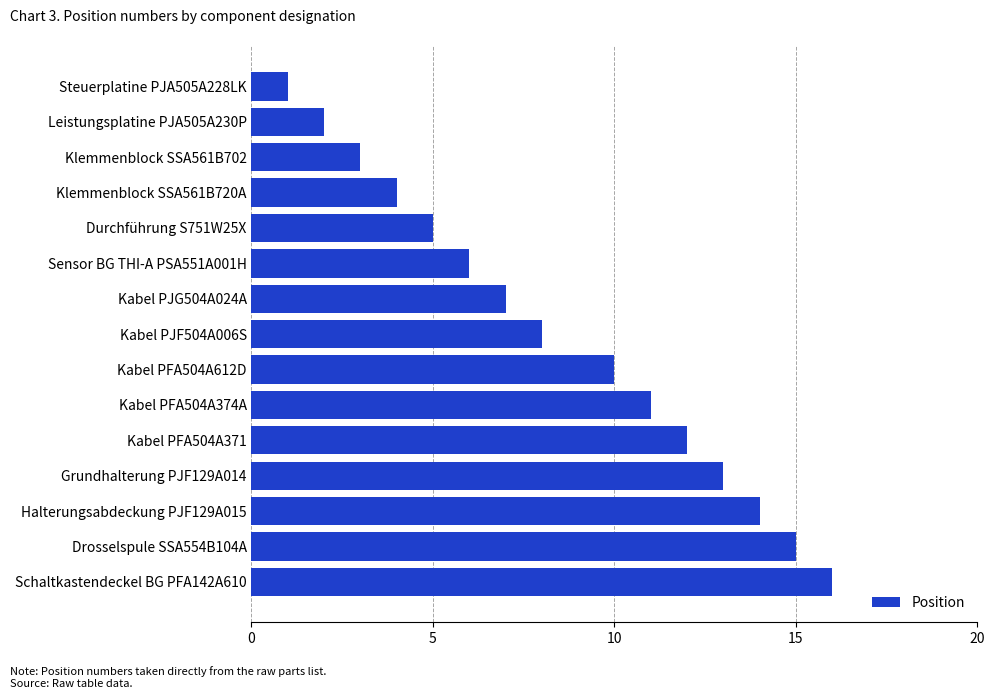

List the labels in order of value, largest first.

Schaltkastendeckel BG PFA142A610, Drosselspule SSA554B104A, Halterungsabdeckung PJF129A015, Grundhalterung PJF129A014, Kabel PFA504A371, Kabel PFA504A374A, Kabel PFA504A612D, Kabel PJF504A006S, Kabel PJG504A024A, Sensor BG THI-A PSA551A001H, Durchführung S751W25X, Klemmenblock SSA561B720A, Klemmenblock SSA561B702, Leistungsplatine PJA505A230P, Steuerplatine PJA505A228LK